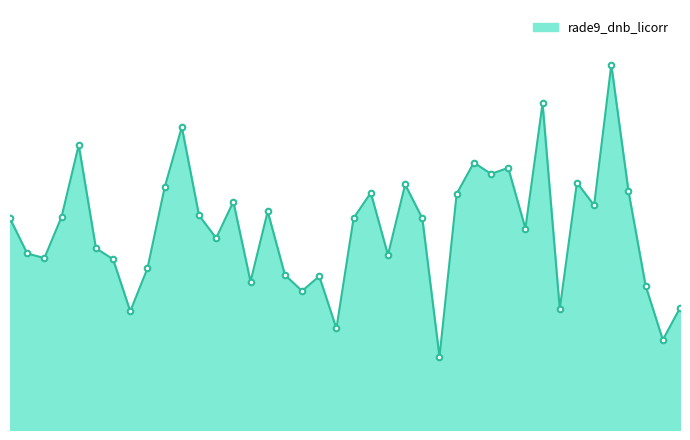

Is this an area chart (filled region under the line)?

Yes